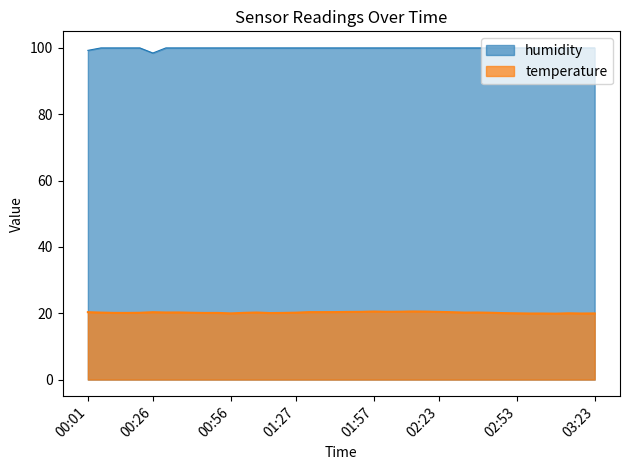

List the series in order of their peak value, lowest first.

temperature, humidity